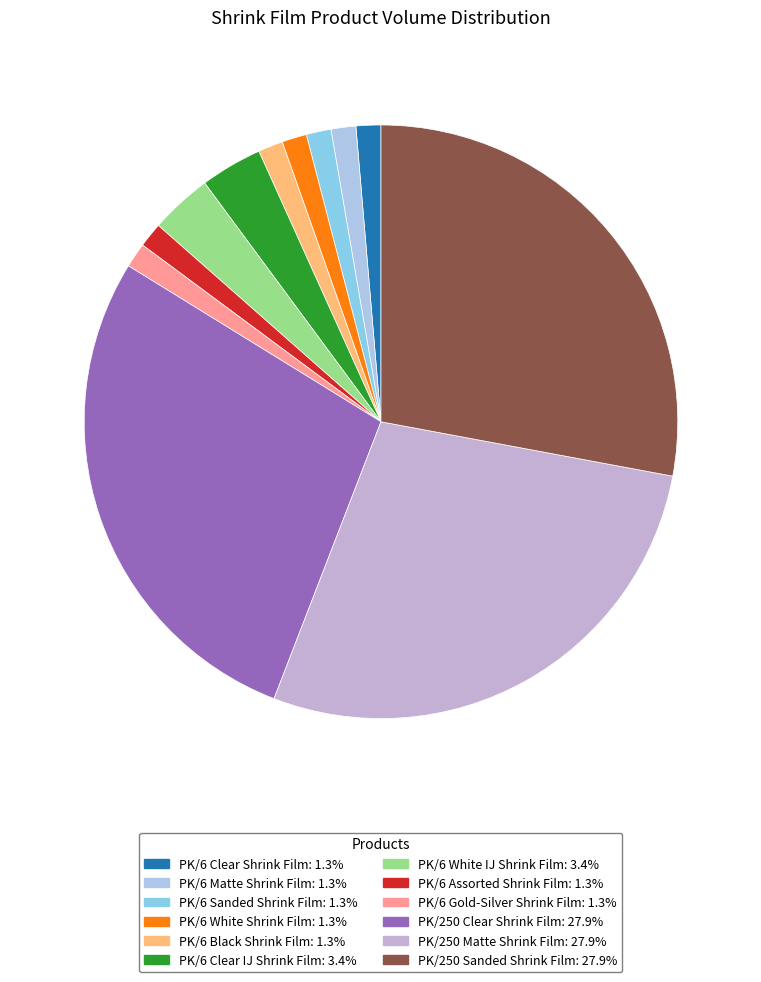

To the nearest percent, what is the difference between the PK/250 Matte Shrink Film and PK/6 Black Shrink Film slice percentages?

27%